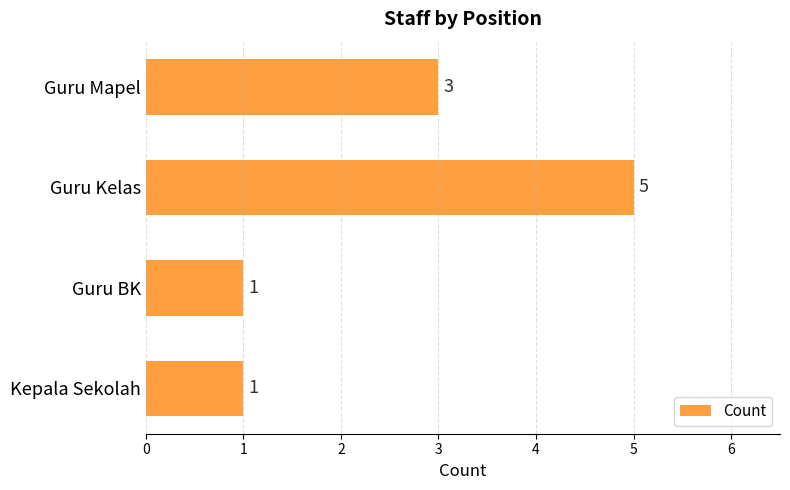

Which category has the highest value across all series?

Guru Kelas